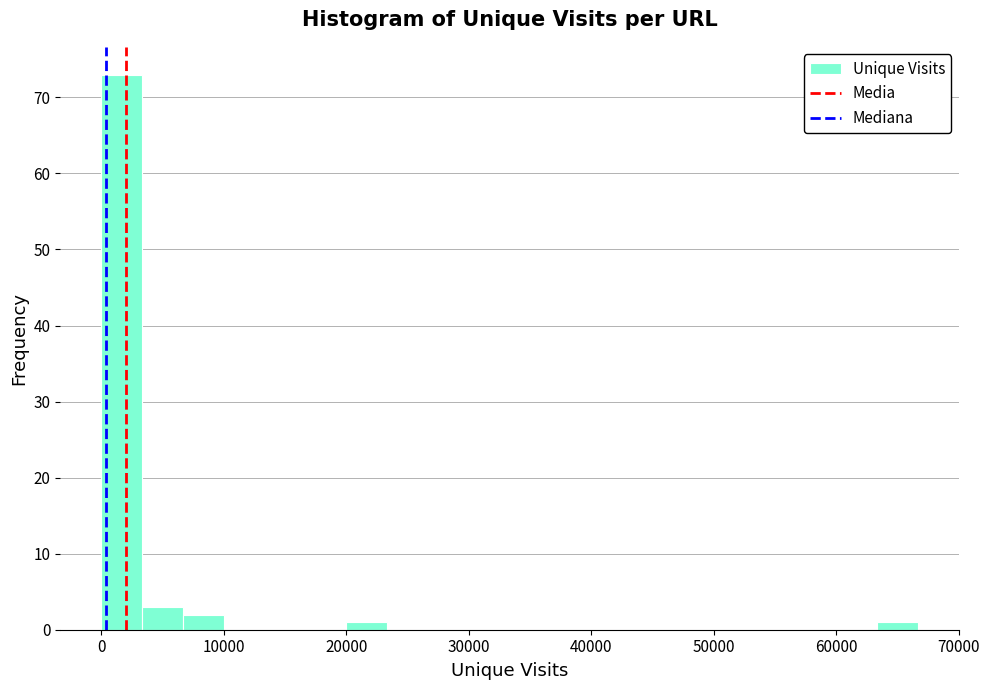

Read against the x-axis, roughly where is the centre of the tallest bar?

2000